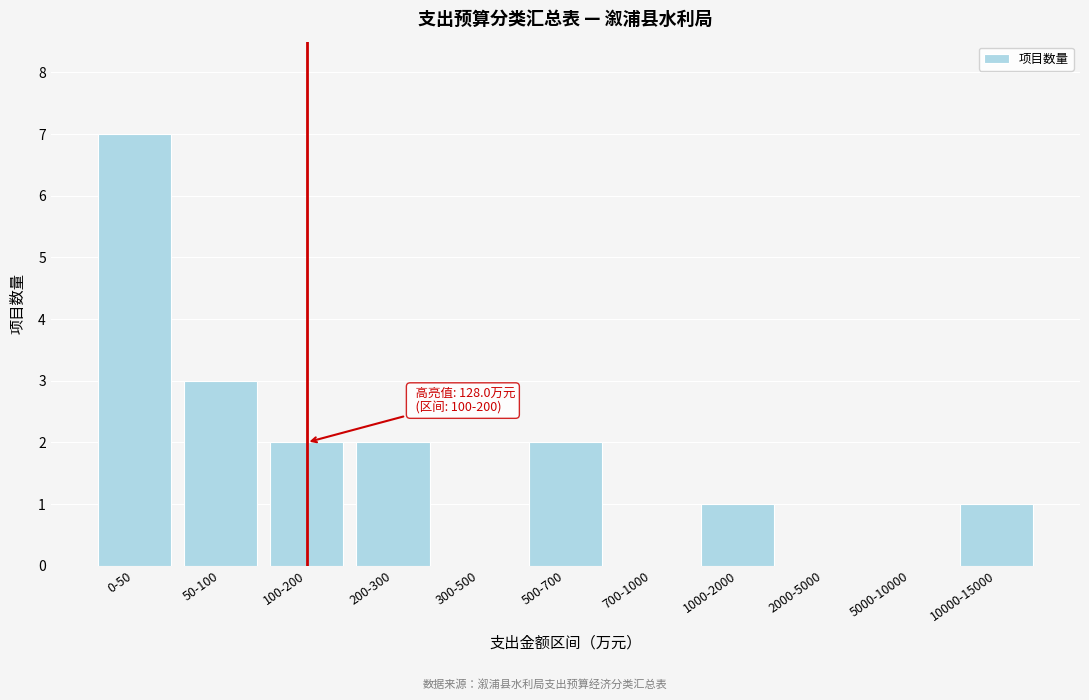

Reading left to right, transcribe all the data shown in this chart.

0-50=7	50-100=3	100-200=2	200-300=2	300-500=0	500-700=2	700-1000=0	1000-2000=1	2000-5000=0	5000-10000=0	10000-15000=1